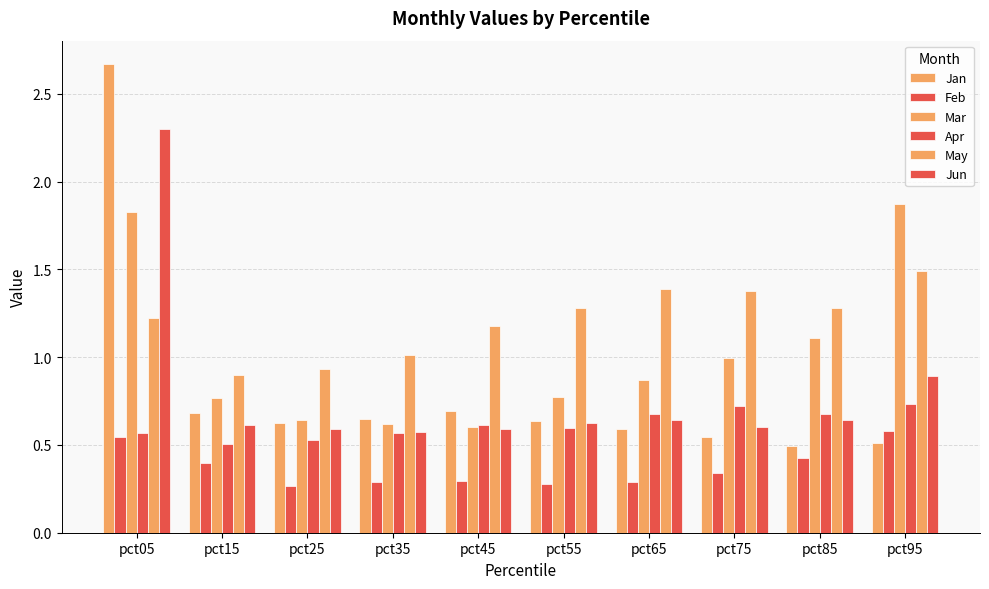

Does the chart contain any negative values?

No